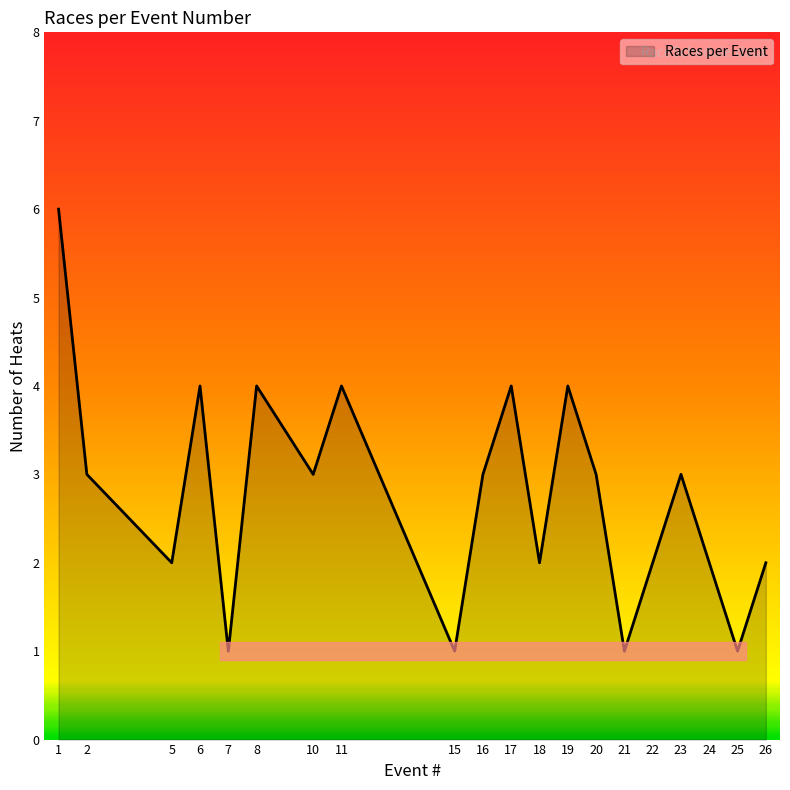

Where is the first local minimum?

5